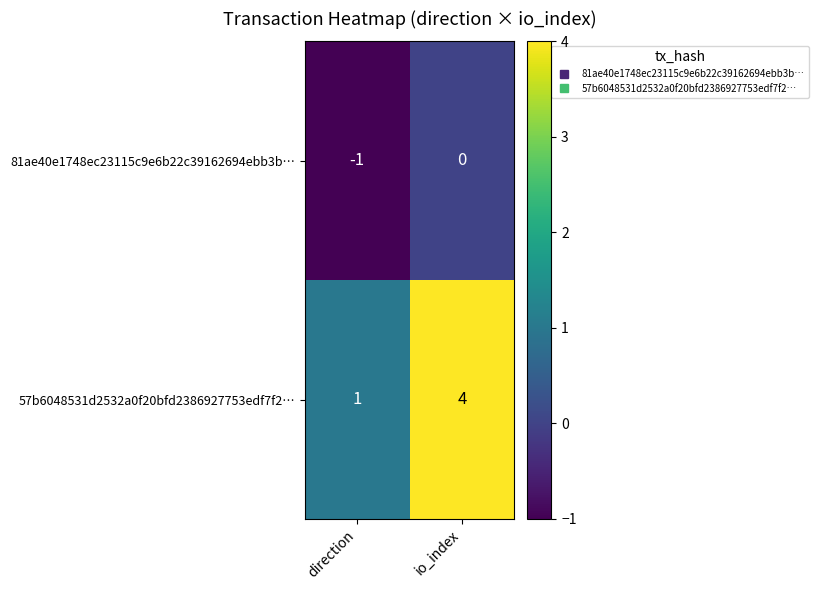

At how many categories does at least one series exceed 0?

2